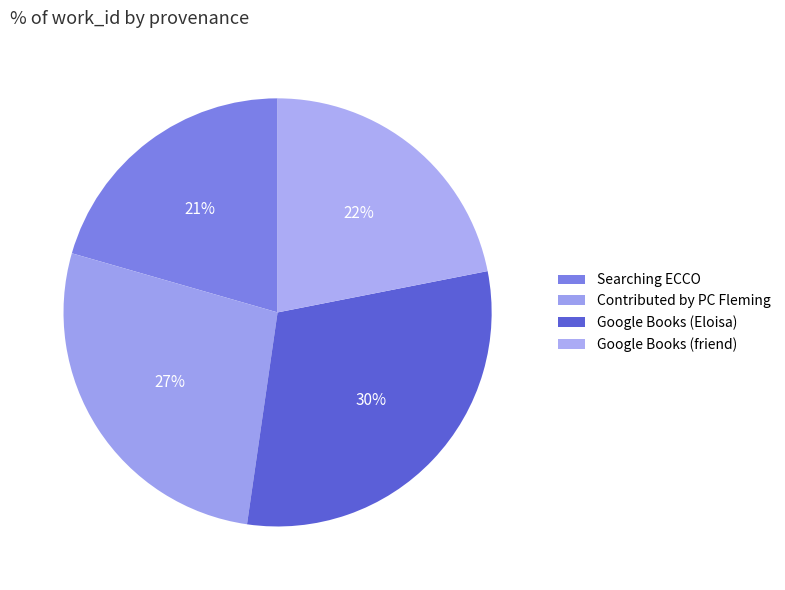

How many segments does this pie chart have?

4